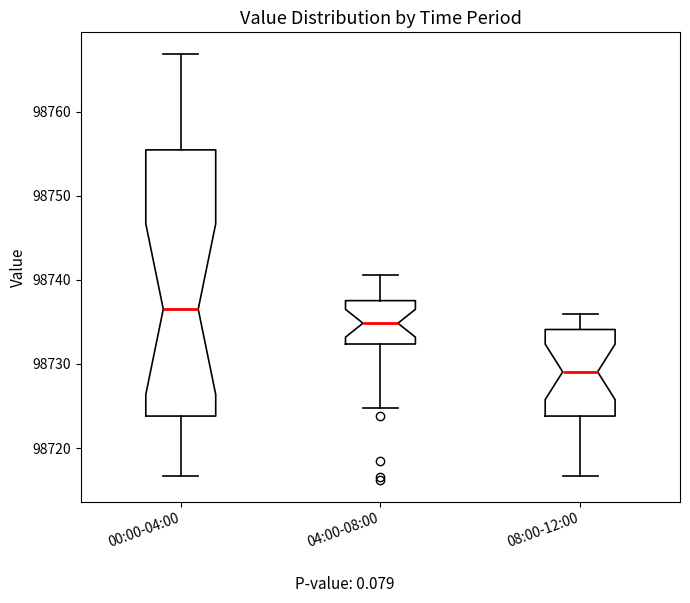

Which box has the highest median line?

00:00-04:00